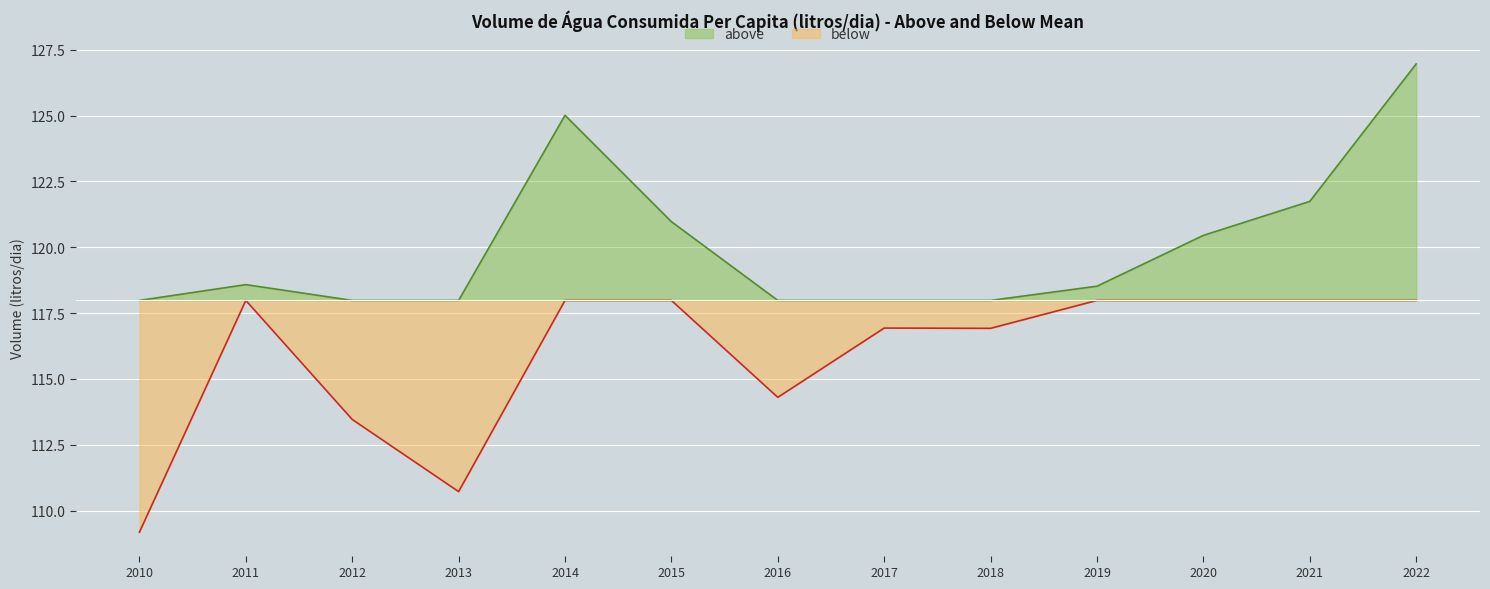

Is this an area chart (filled region under the line)?

No